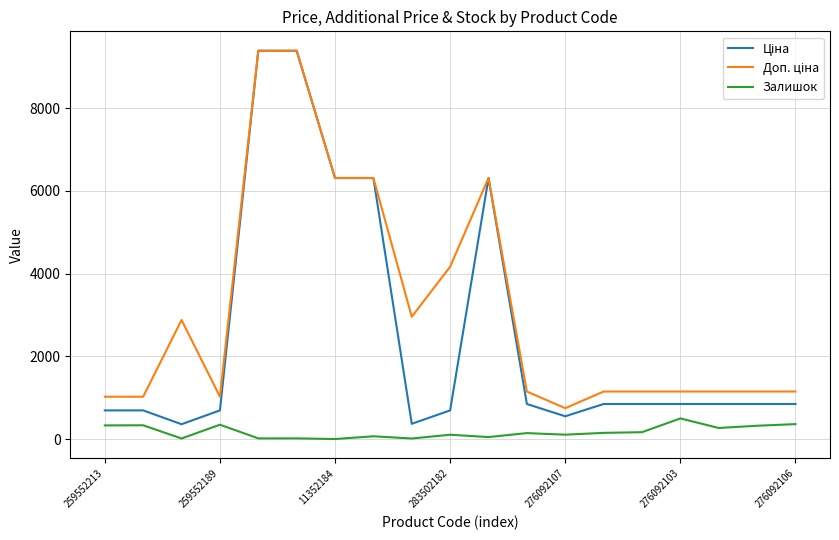

What is the highest value of the Залишок series?

500.0